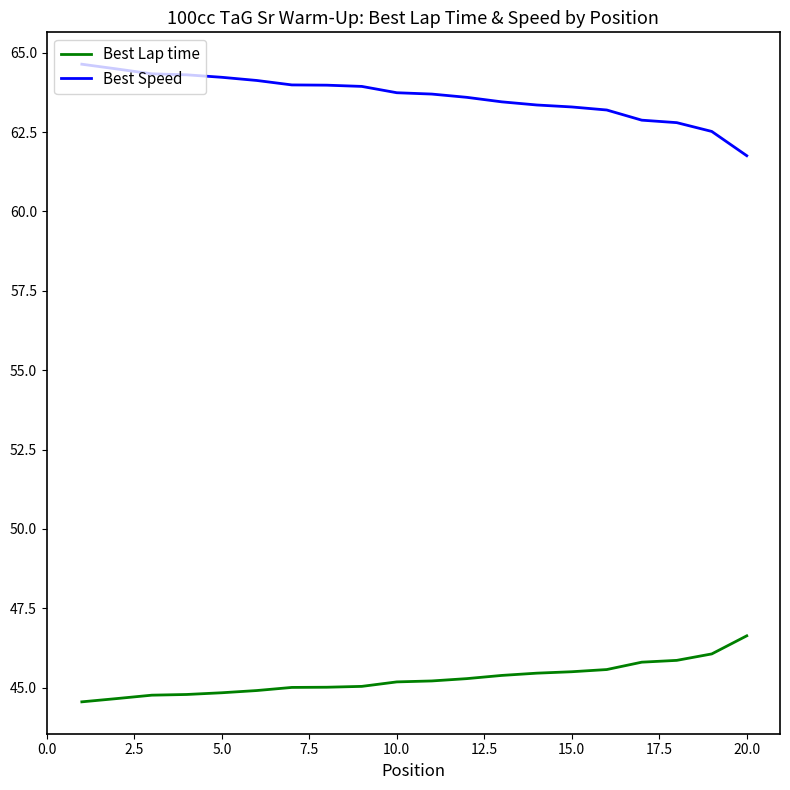

What is the minimum value shown in the chart?

44.6